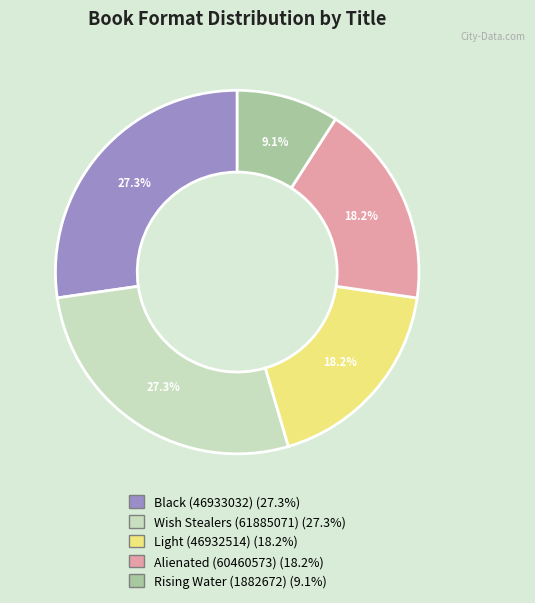

How much of the chart is everything except Black (46933032)?

72.7%